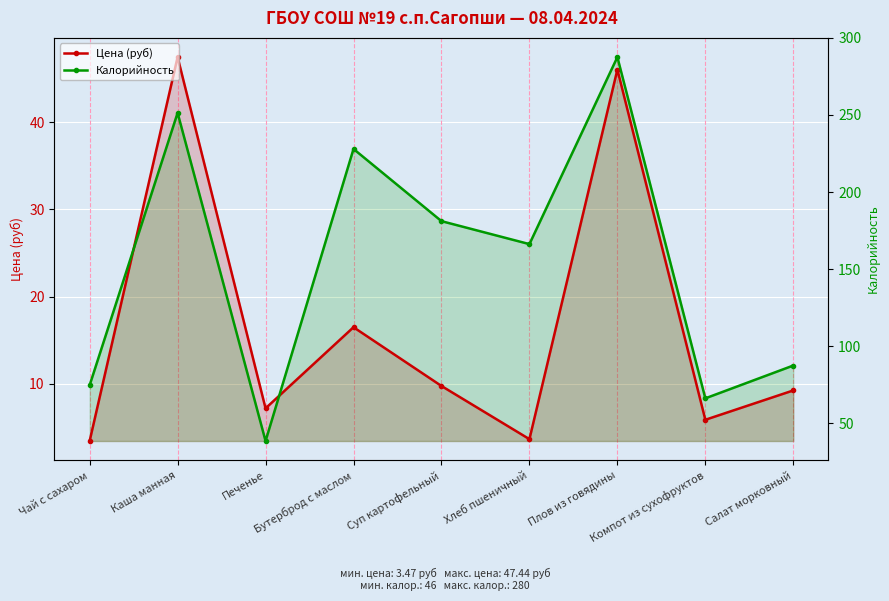

True or false: Калорийность has a value of 53.8 at Каша манная.

False